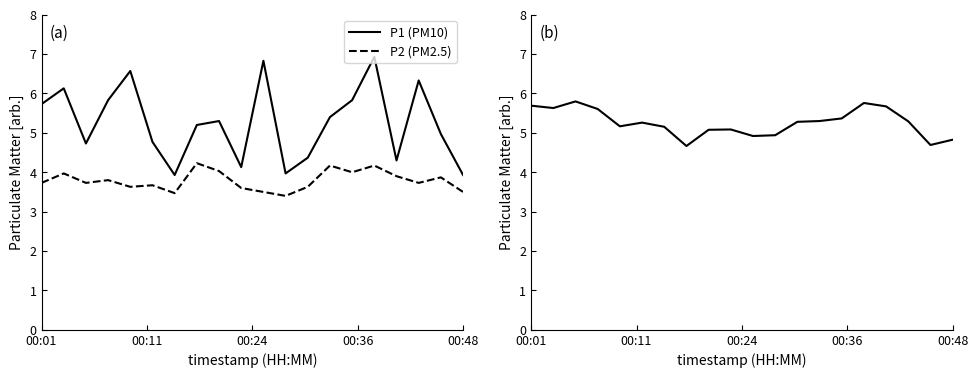

Which series has the largest range (max minus min)?

P1 (PM10)